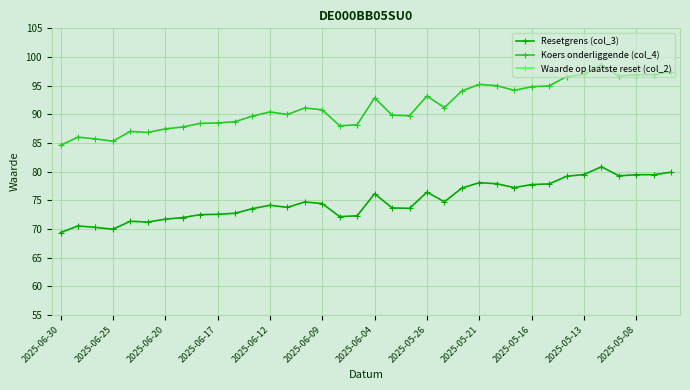

The value of Resetgrens (col_3) at 2025-05-16 is 120.9. True or false?

False